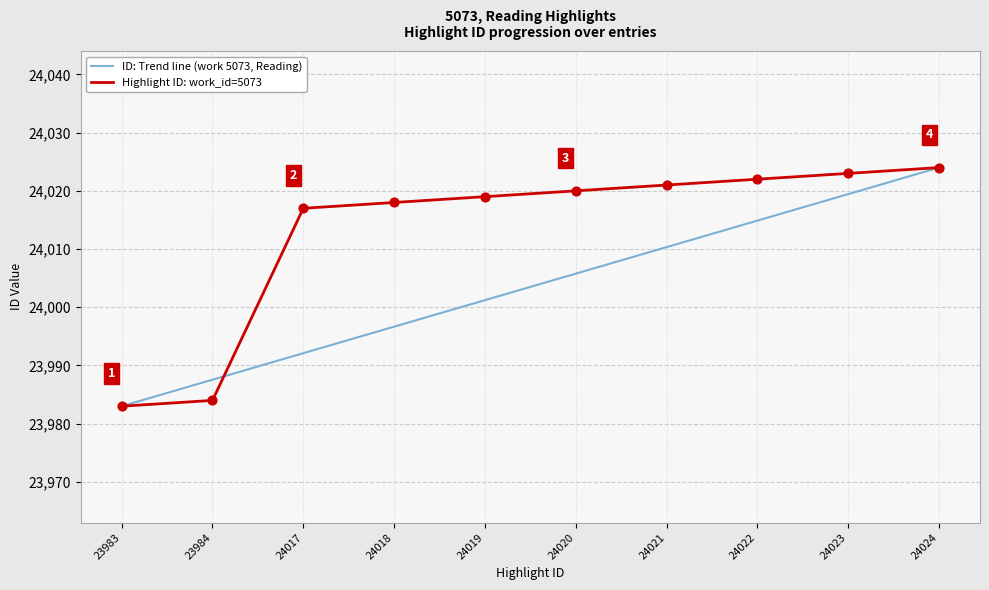

Is the value of ID: Trend line (work 5073, Reading) at 23983 greater than the value of Highlight ID: work_id=5073 at 24023?

No